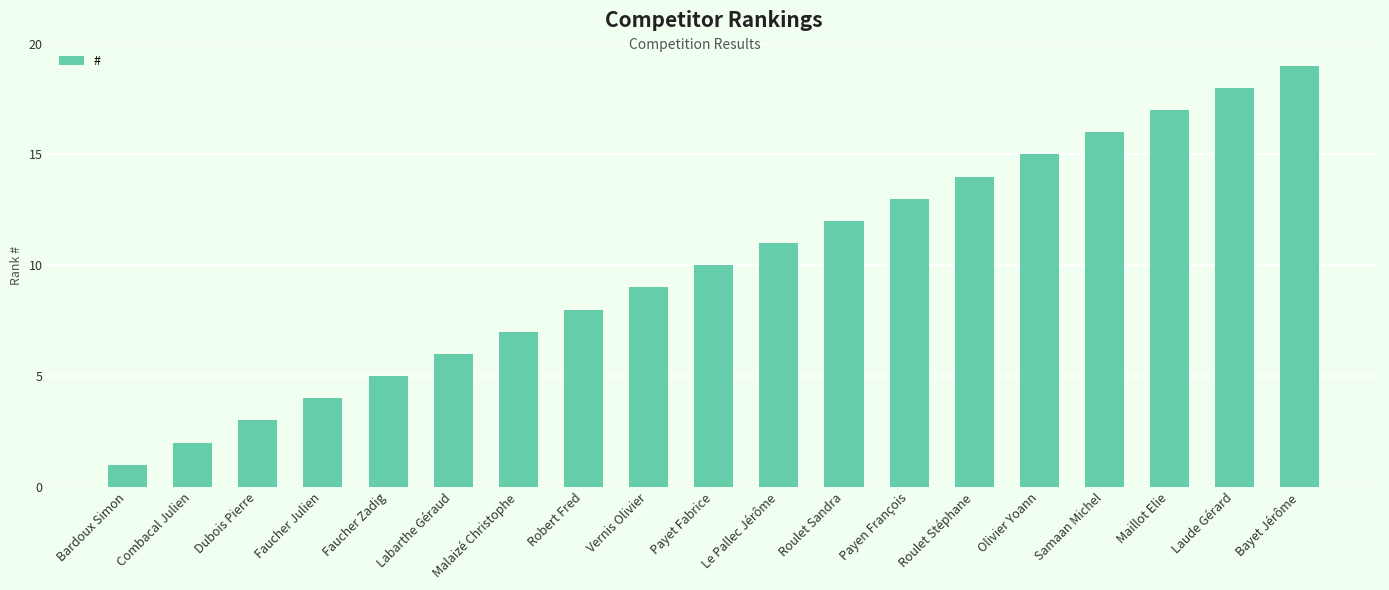

List the labels in order of value, largest first.

Bayet Jérôme, Laude Gérard, Maillot Elie, Samaan Michel, Olivier Yoann, Roulet Stéphane, Payen François, Roulet Sandra, Le Pallec Jérôme, Payet Fabrice, Vernis Olivier, Robert Fred, Malaizé Christophe, Labarthe Géraud, Faucher Zadig, Faucher Julien, Dubois Pierre, Combacal Julien, Bardoux Simon